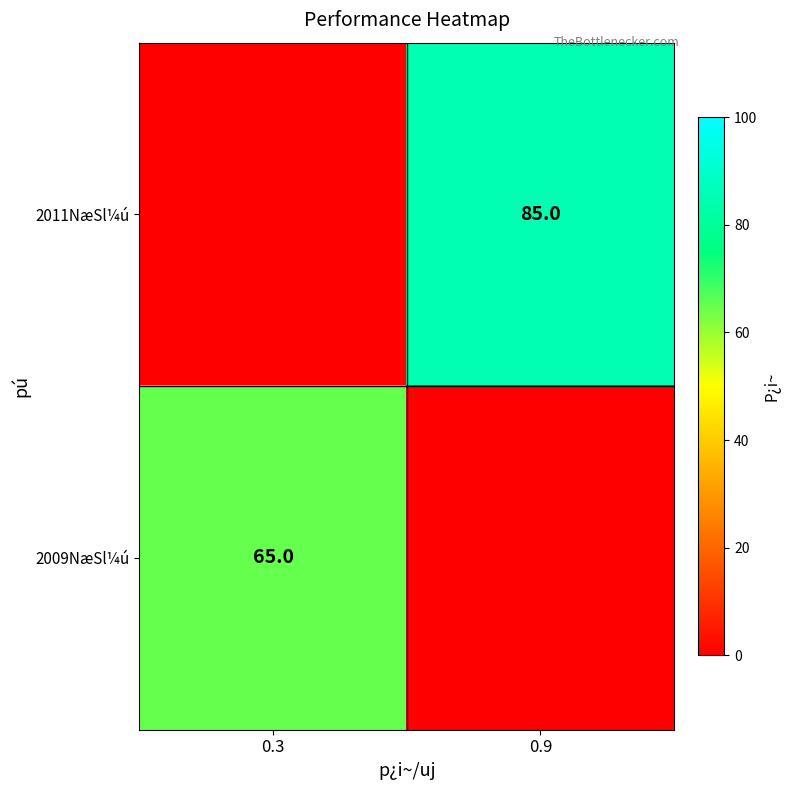

The value of 2011NæSl¼ú at 0.9 is 56. True or false?

False